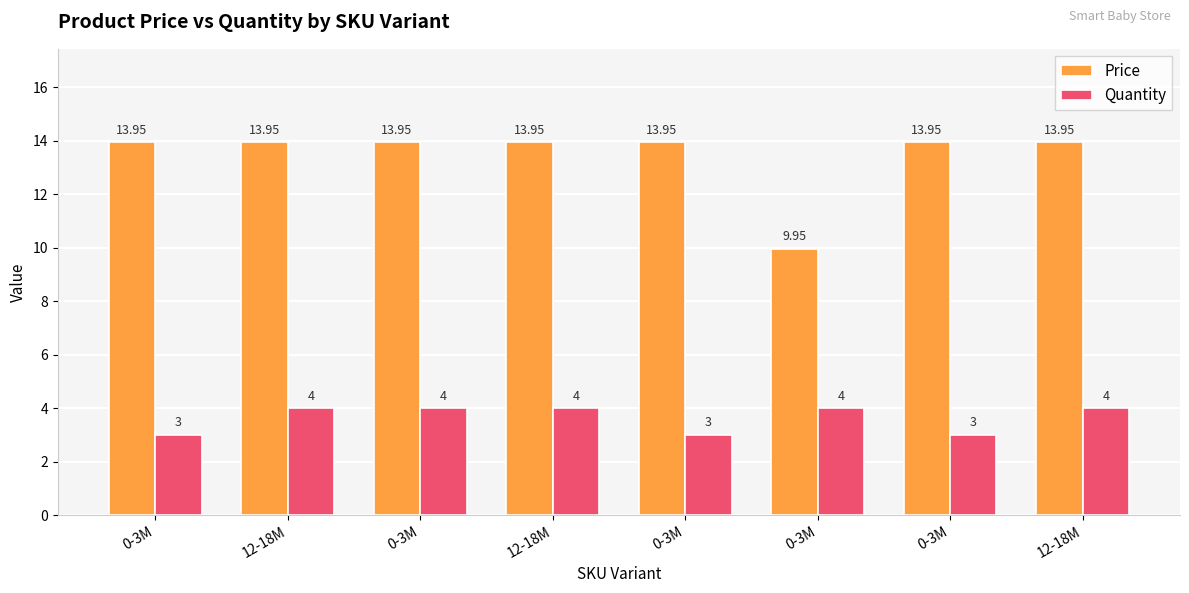

Is the value of Quantity at 0-3M greater than the value of Price at 12-18M?

No